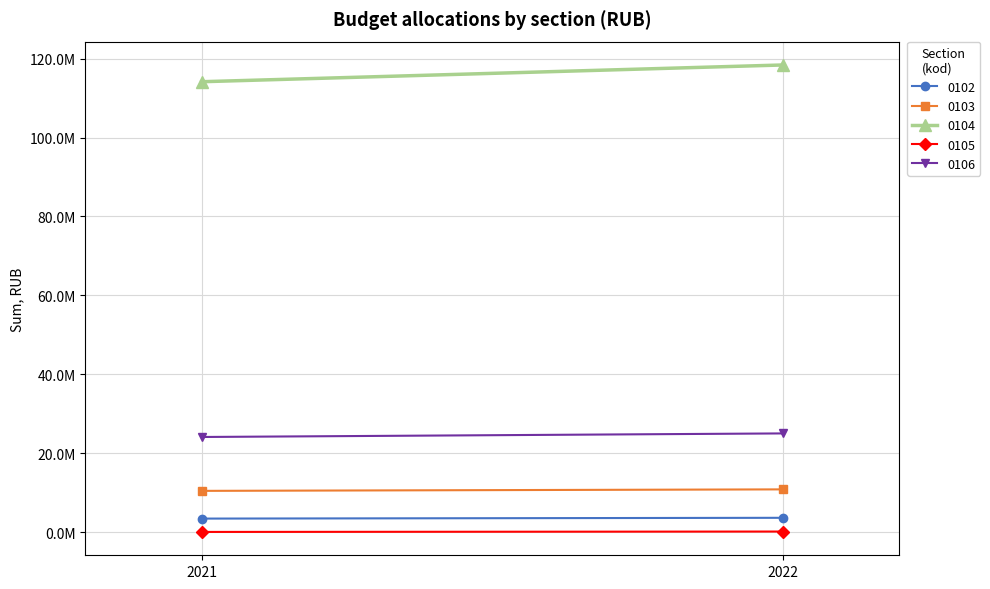

At how many categories does at least one series exceed 83909914?

2